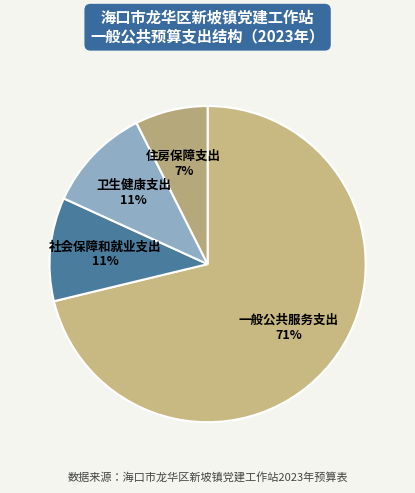

To the nearest percent, what is the difference between the 住房保障支出 and 一般公共服务支出 slice percentages?

64%